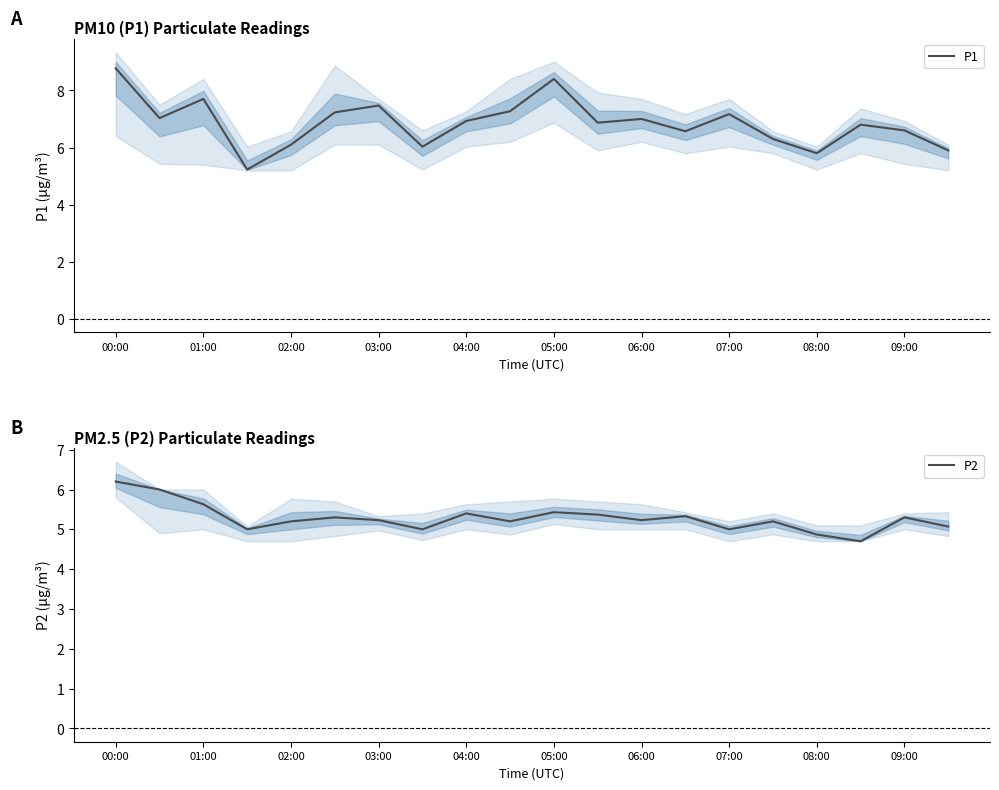

Where does the P1 series first go above 6?

00:00